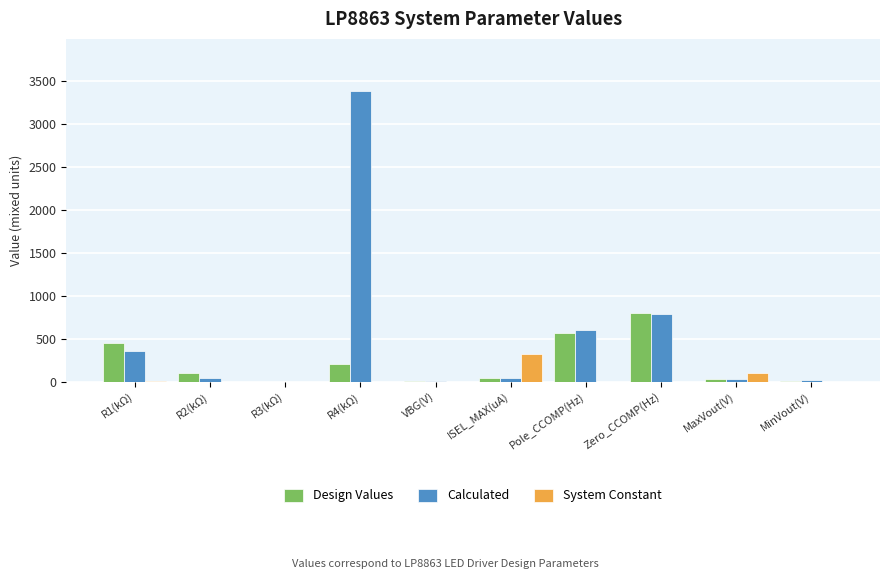

True or false: System Constant has a value of 223.1 at VBG(V).

False